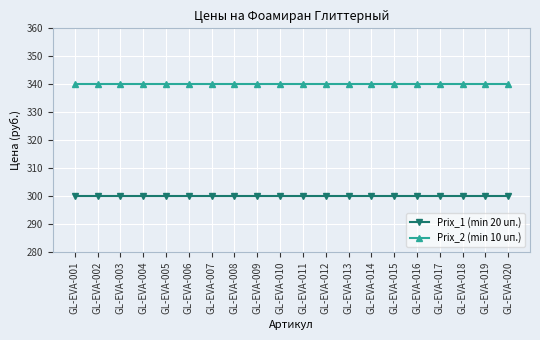

True or false: Prix_2 (min 10 uп.) and Prix_1 (min 20 uп.) cross at least once.

False